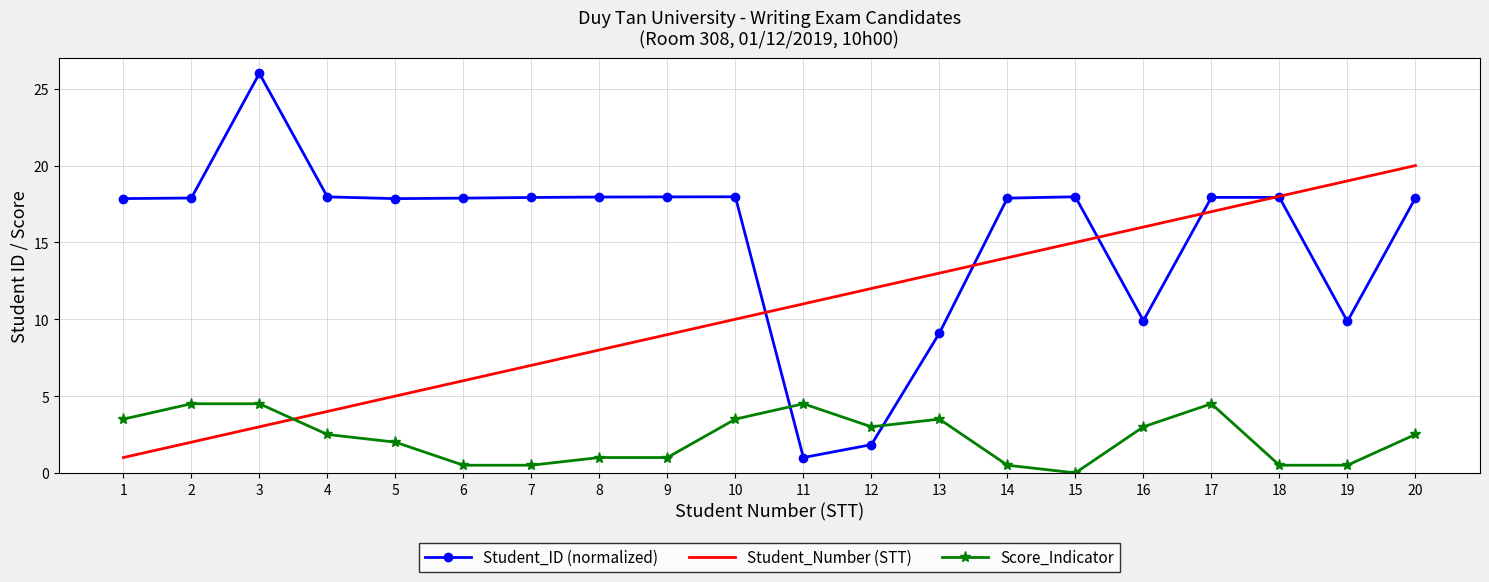

Which series has the largest total across all categories?

Student_ID (normalized)